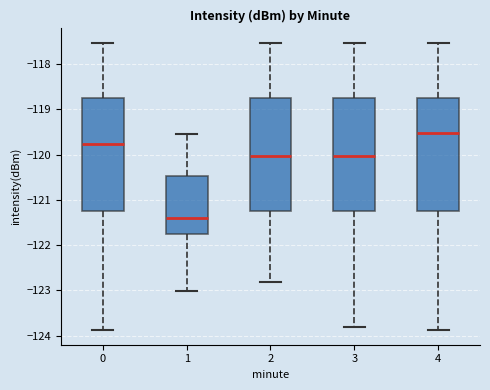

Reading left to right, transcribe this box plot: for each box, give where its median line is, the range the box spans, and where its two whiskers end, as read against the y-axis. The values are not printed on the chart, so give them approximately, as read against the axis.

0: median -119.8, box -121.2 to -118.8, whiskers -123.9 to -117.5
1: median -121.4, box -121.8 to -120.5, whiskers -123.0 to -119.5
2: median -120.0, box -121.2 to -118.8, whiskers -122.8 to -117.5
3: median -120.0, box -121.2 to -118.8, whiskers -123.8 to -117.5
4: median -119.5, box -121.2 to -118.8, whiskers -123.9 to -117.5